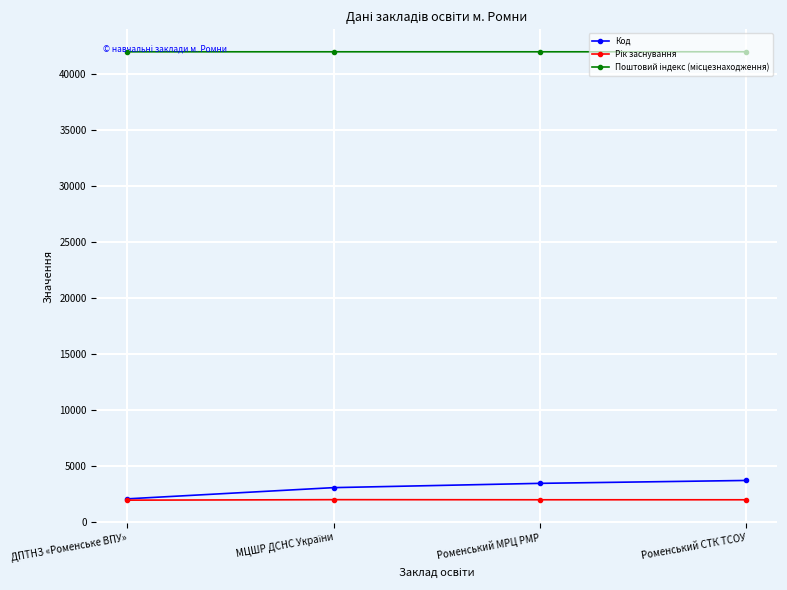

What is the value of the Код point at the 3rd from the left?

3466